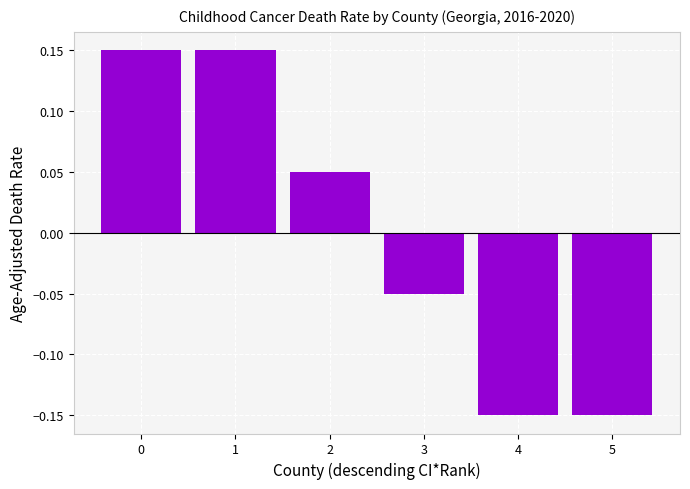

What is the difference between the maximum and second lowest values?

0.3